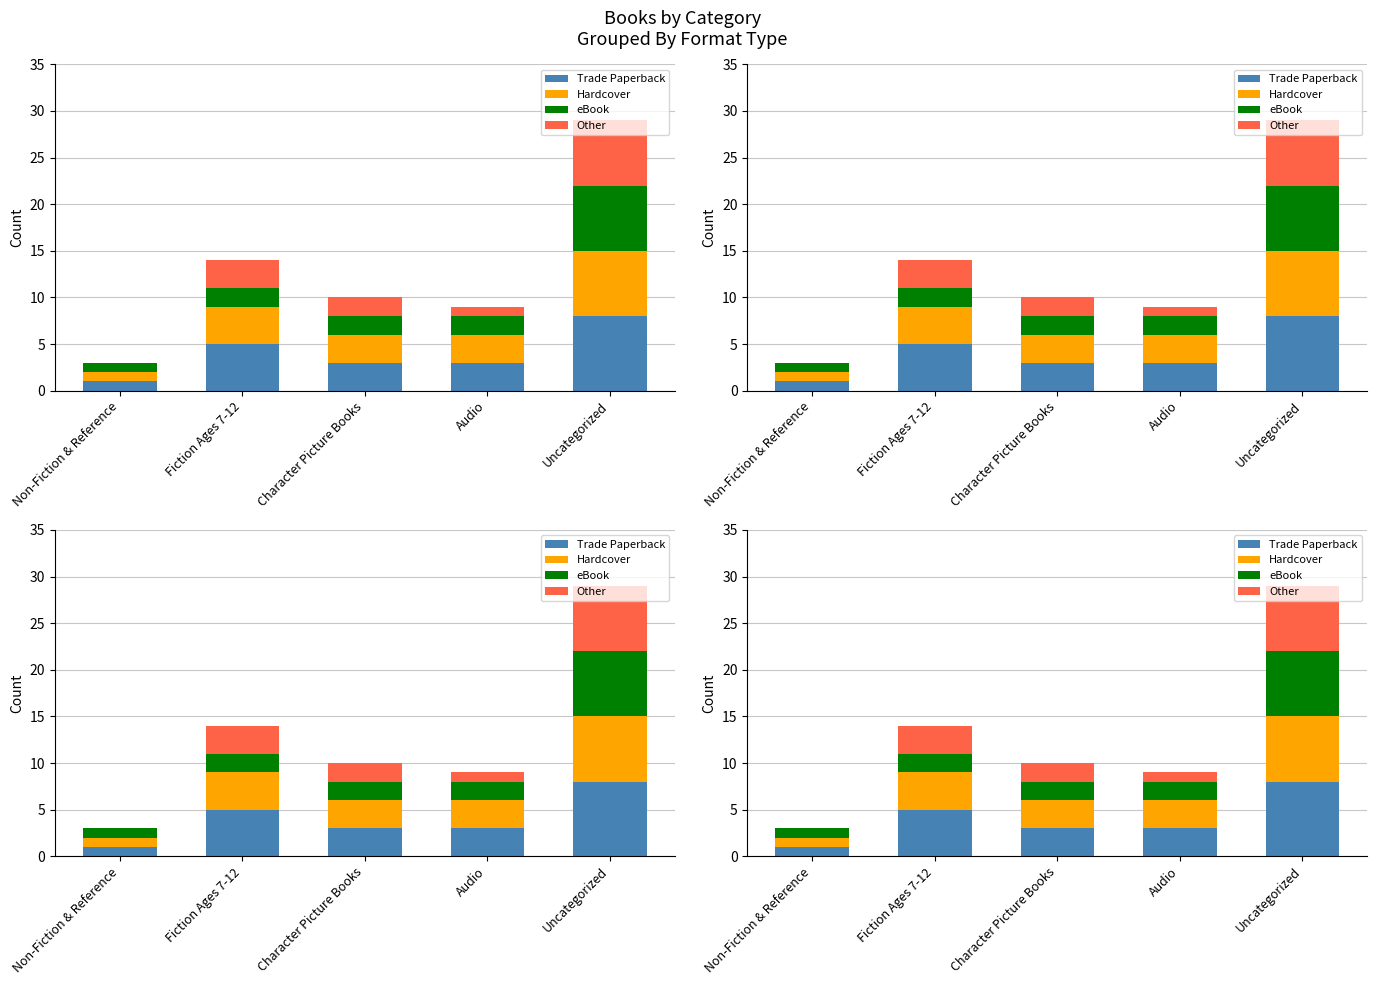

At which label does eBook first exceed 2?

Uncategorized